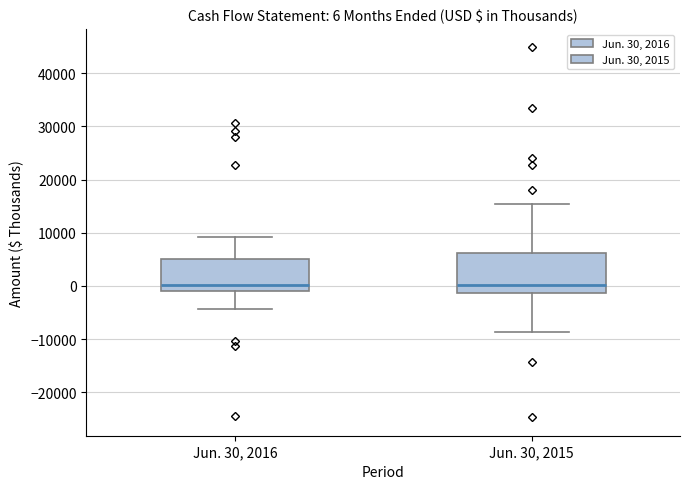

Comparing the boxes themselves (not the whiskers), which one is the tallest?

Jun. 30, 2015